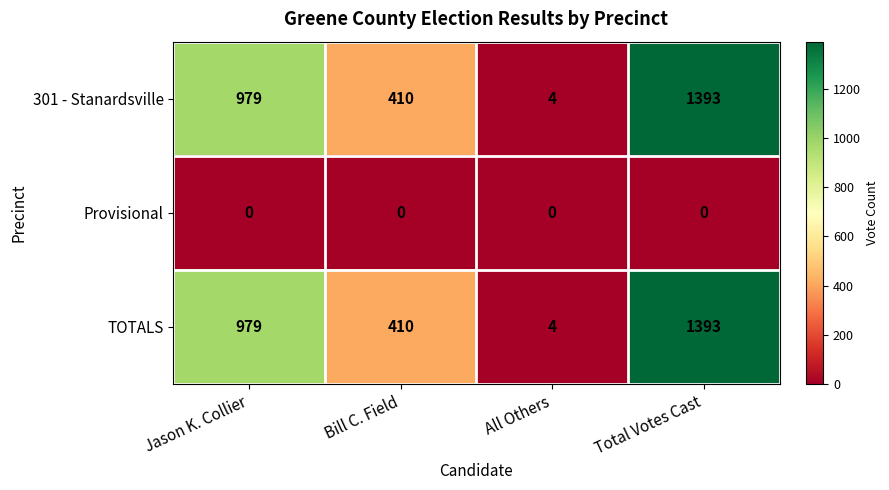

At which category is the sum across all series the highest?

Total Votes Cast